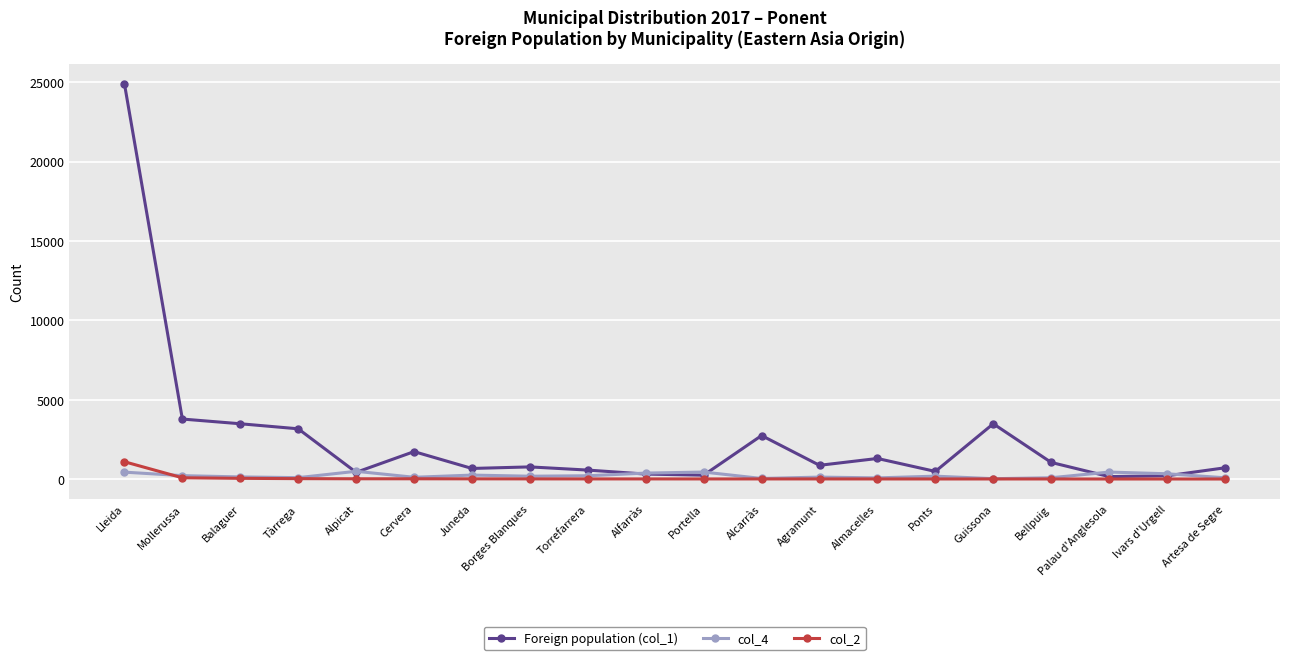

What is the difference between the Foreign population (col_1) values at Alpicat and Alcarràs?

2318